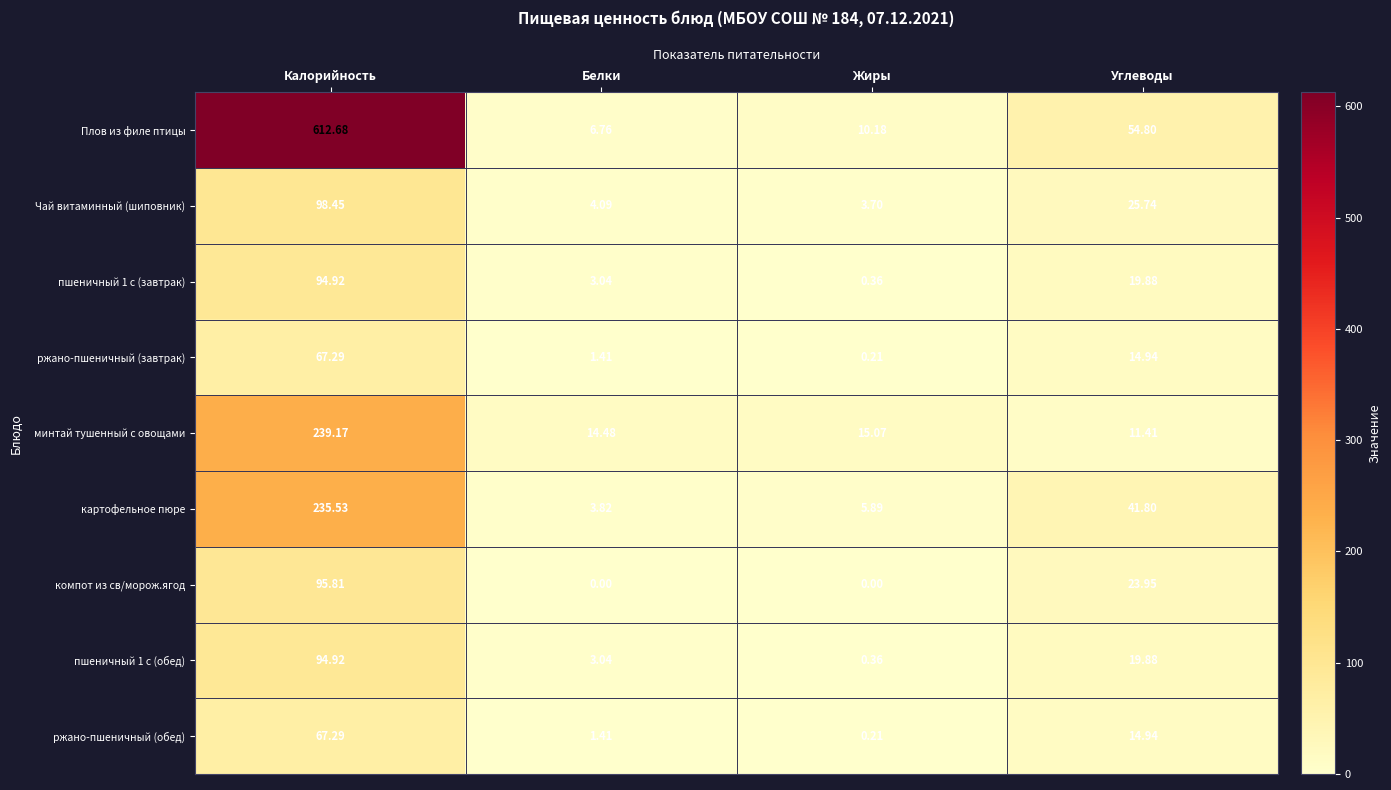

Rank the categories by пшеничный 1 с (завтрак) value from highest to lowest.

Калорийность, Углеводы, Белки, Жиры